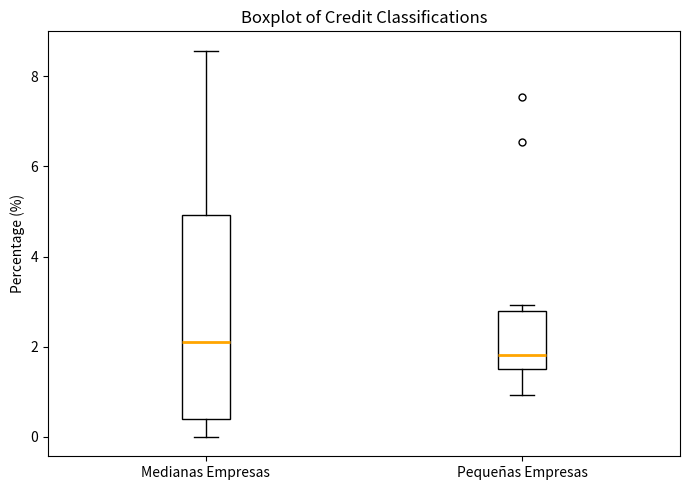

Reading left to right, transcribe this box plot: for each box, give where its median line is, the range the box spans, and where its two whiskers end, as read against the y-axis. The values are not printed on the chart, so give them approximately, as read against the axis.

Medianas Empresas: median 2.0, box 0.4 to 5.0, whiskers 0.0 to 8.6
Pequeñas Empresas: median 1.8, box 1.6 to 2.8, whiskers 1.0 to 3.0